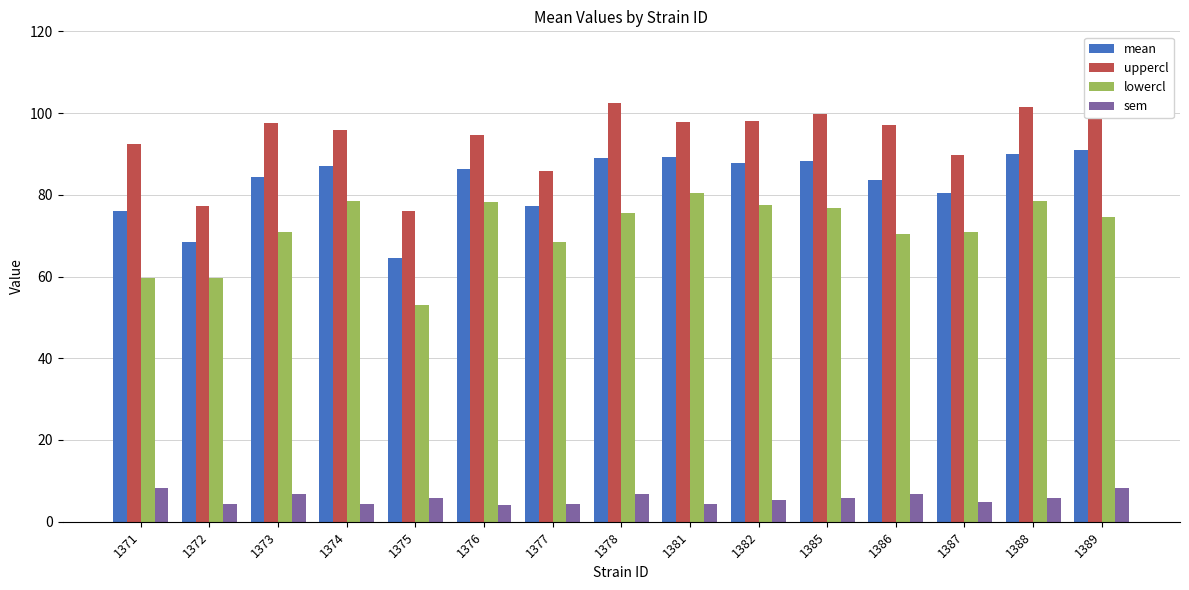

What is the value of the sem bar at the 8th from the left?

6.7